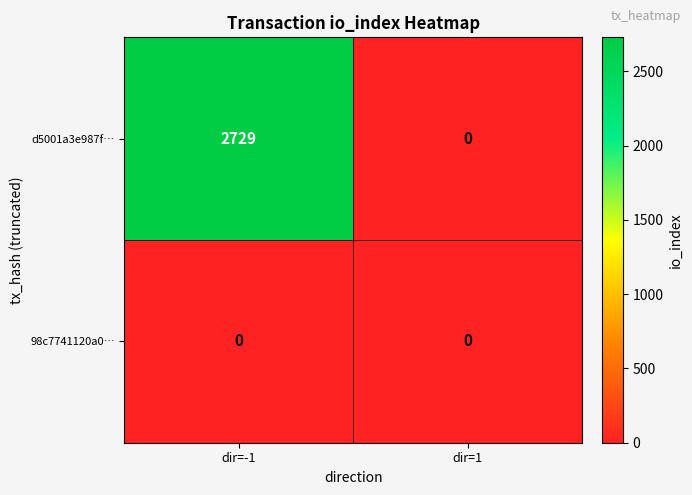

Reading left to right, what are all the values shown in this chart?

d5001a3e987f…: dir=-1=2729	dir=1=0
98c7741120a0…: dir=-1=0	dir=1=0